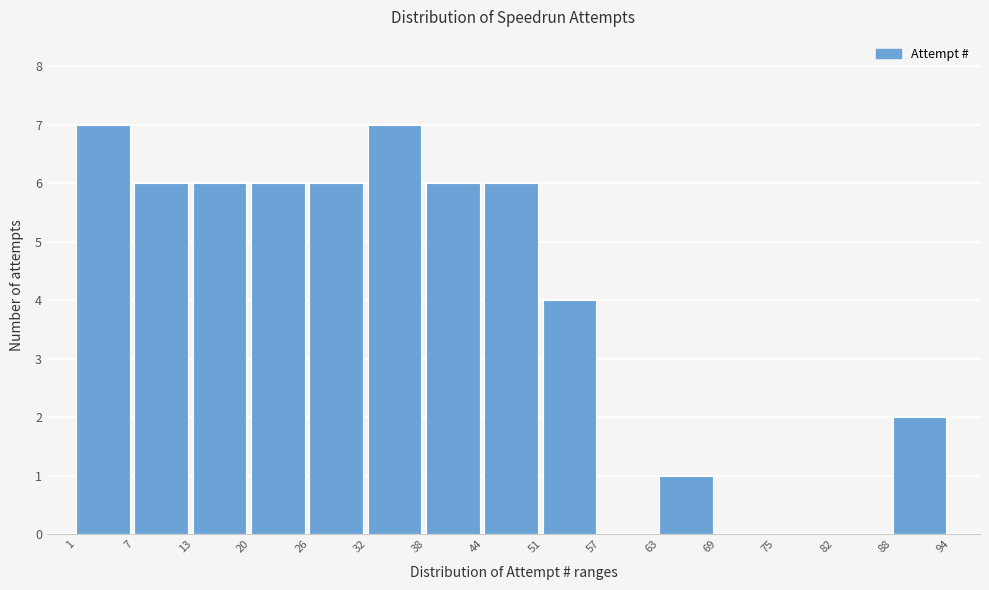

How tall is the bar that spans 20 to 26 on the x-axis? The values are not printed on the chart, so give them approximately, as read against the axis.

6